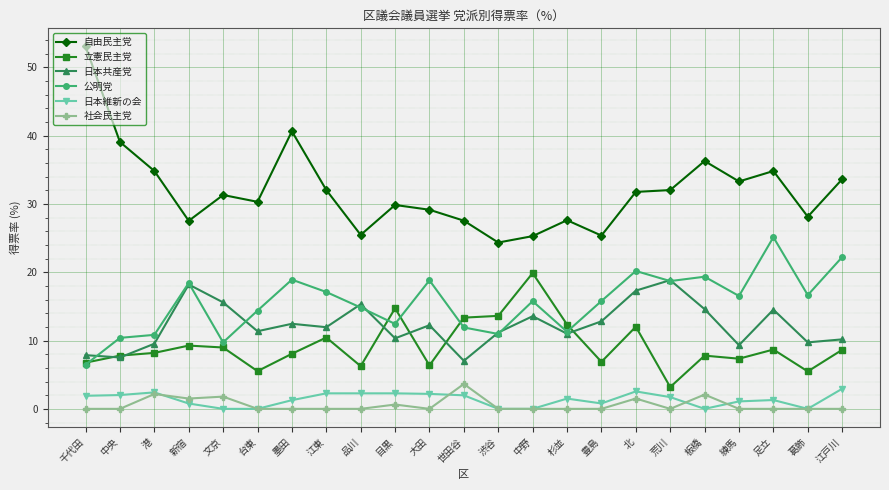

What position from the left is 新宿?

4